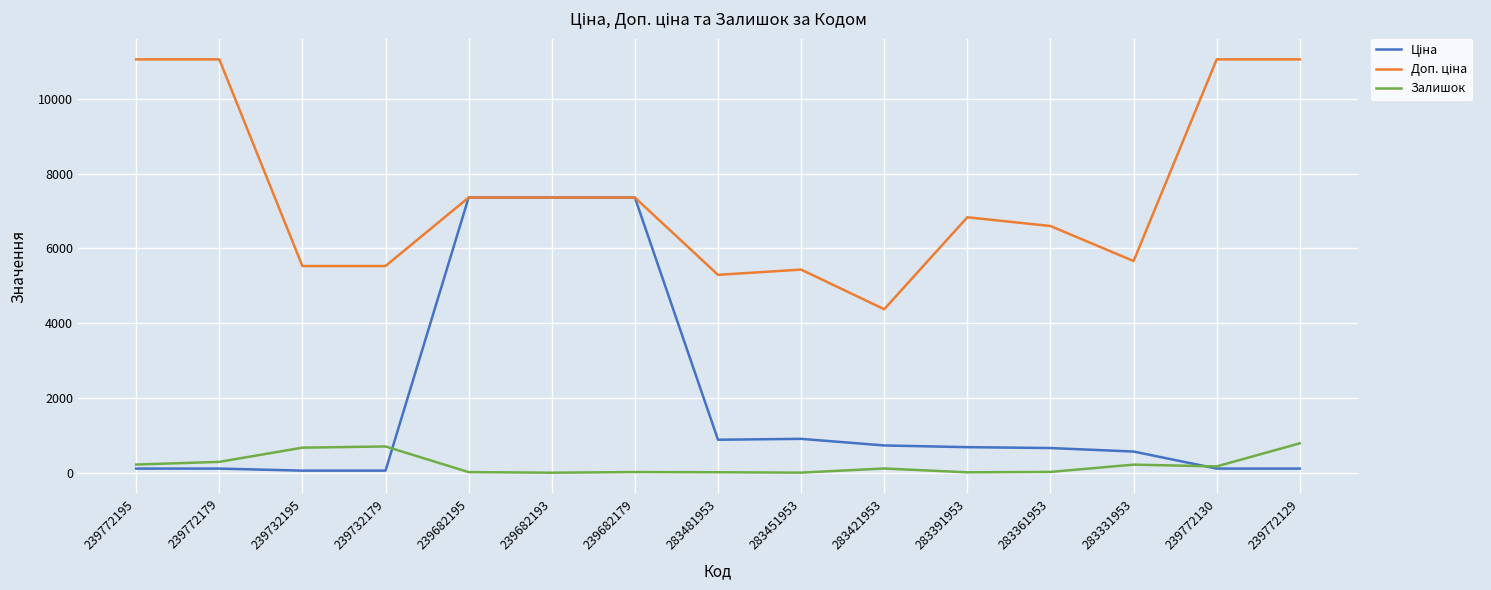

What is the greatest value displayed?

11055.0